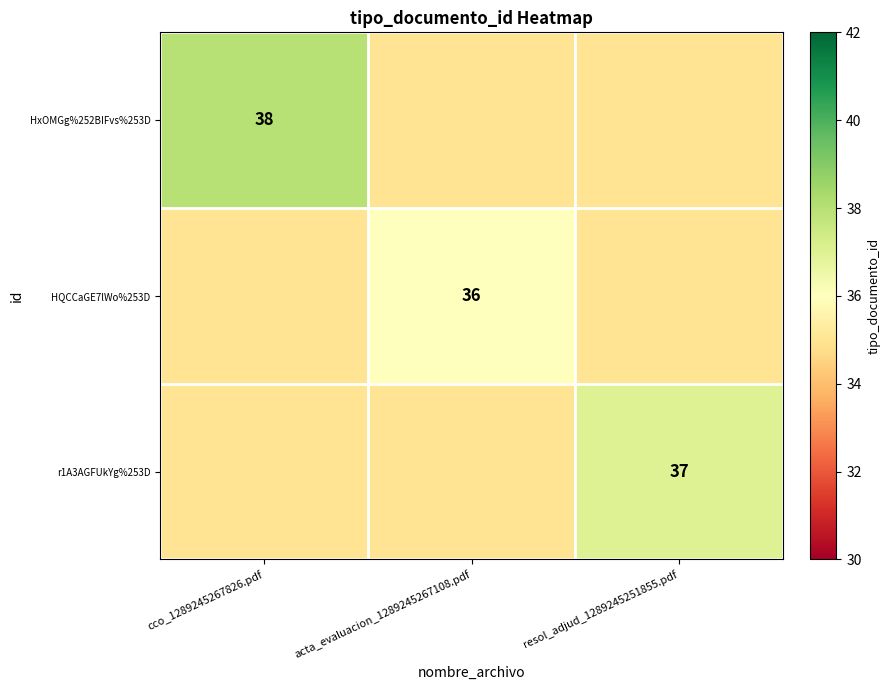

What is the smallest value displayed?

36.0